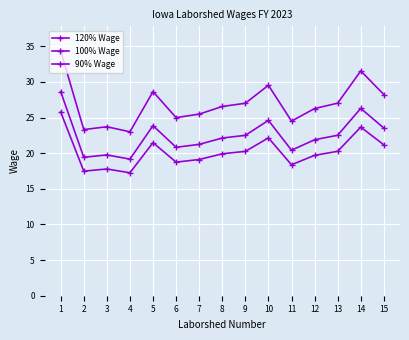

What is the value of the 90% Wage point at the 10th from the left?

22.1